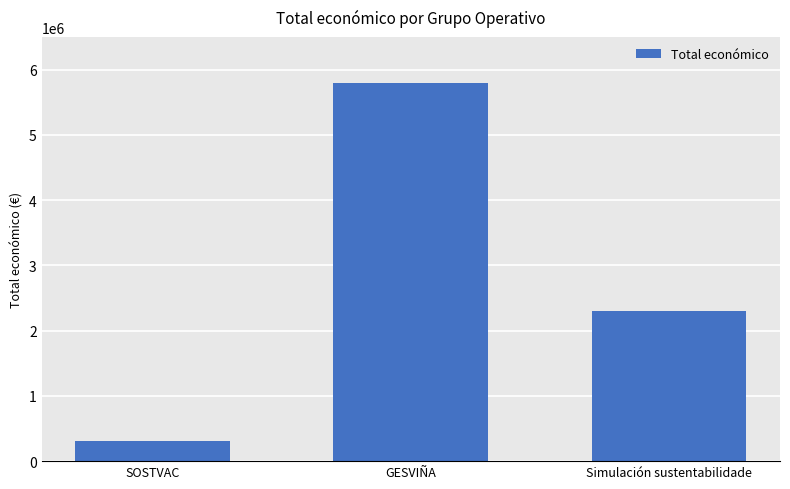

What is the label of the 2nd bar from the right?

GESVIÑA